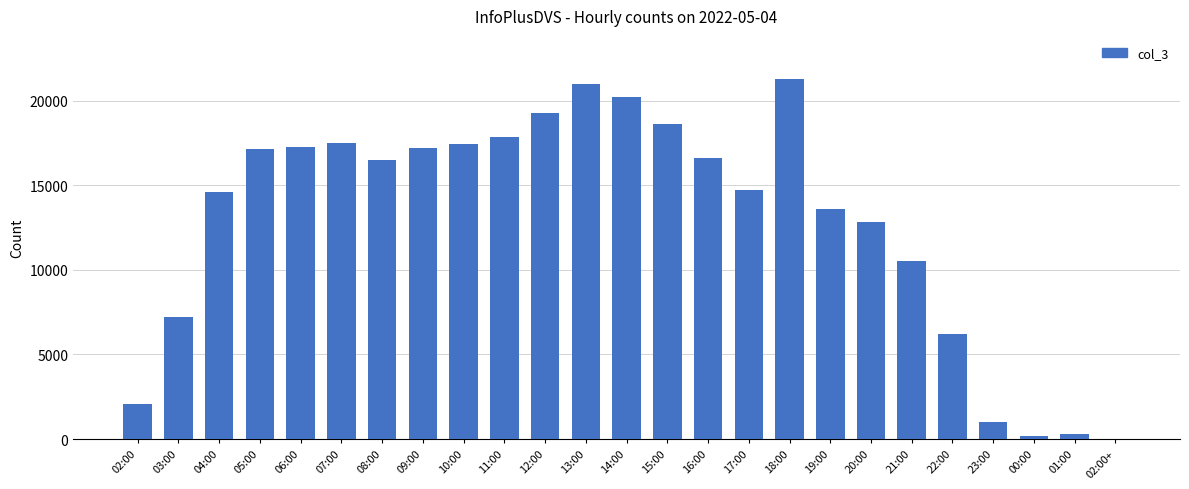

What is the ratio of the value at 21:00 to the value at 10:00?

0.6